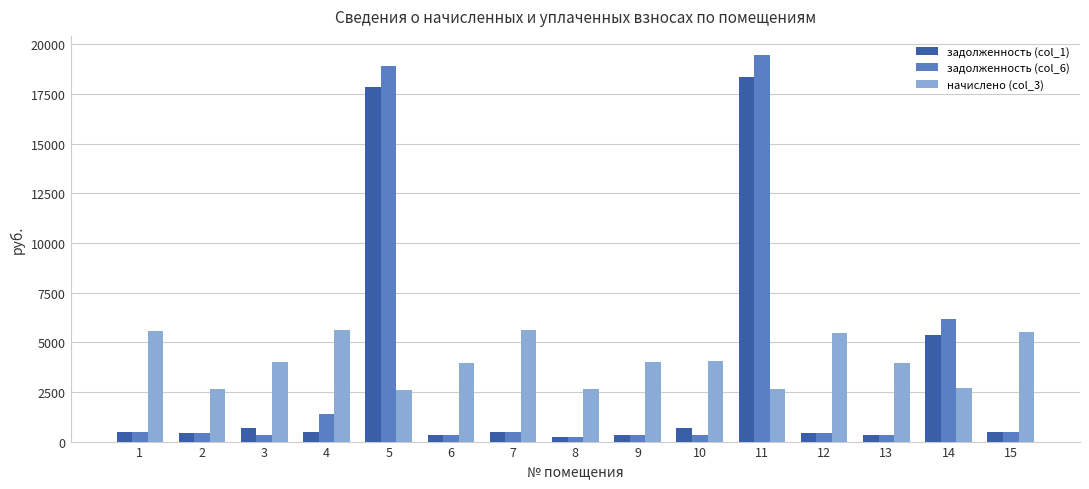

What are all the series names shown in the legend?

задолженность (col_1), задолженность (col_6), начислено (col_3)